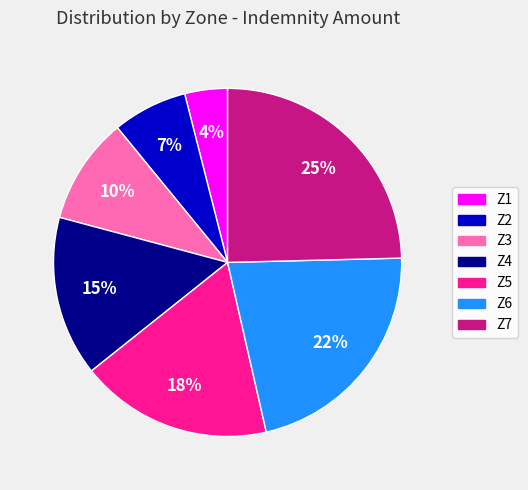

True or false: Z6 accounts for 22% of the total.

True